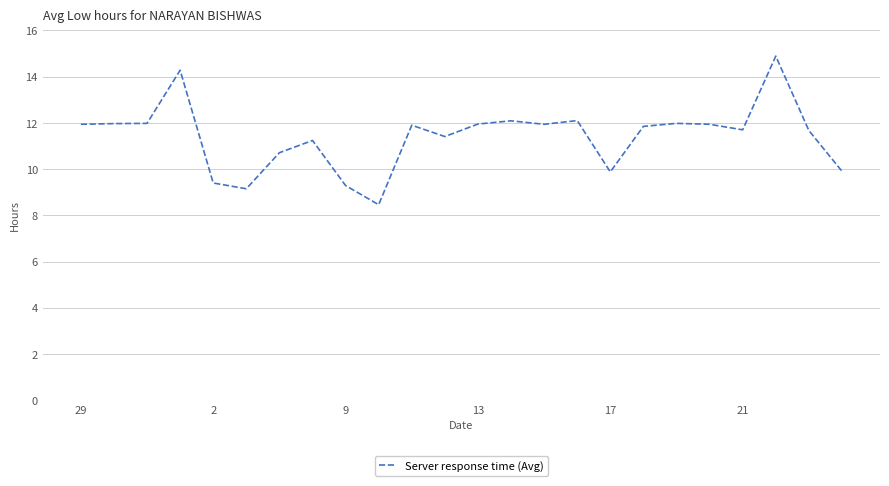

What is the smallest value displayed?

8.5